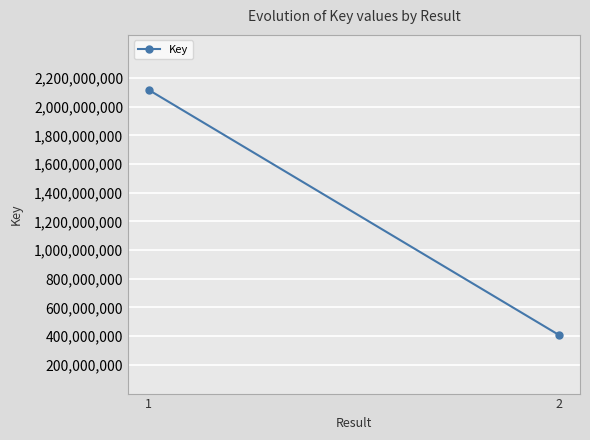

Reading left to right, extract all data points from this chart.

2116898537	406316785